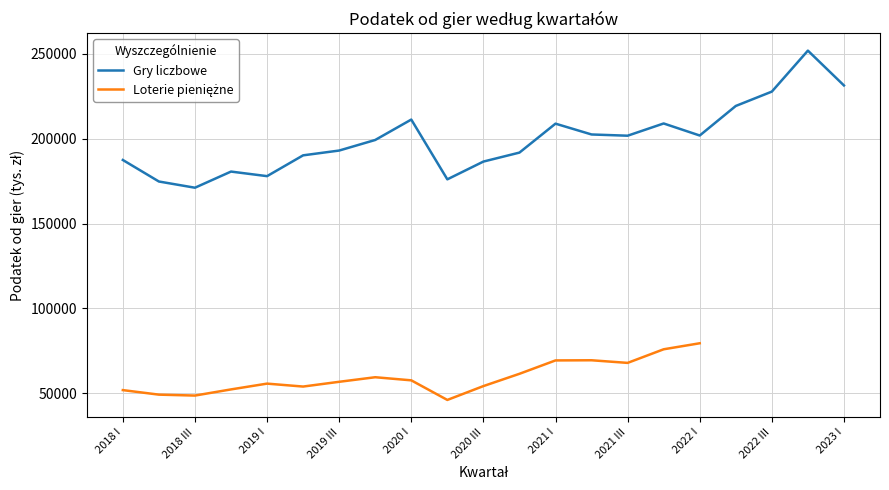

What is the average value?

199717.1